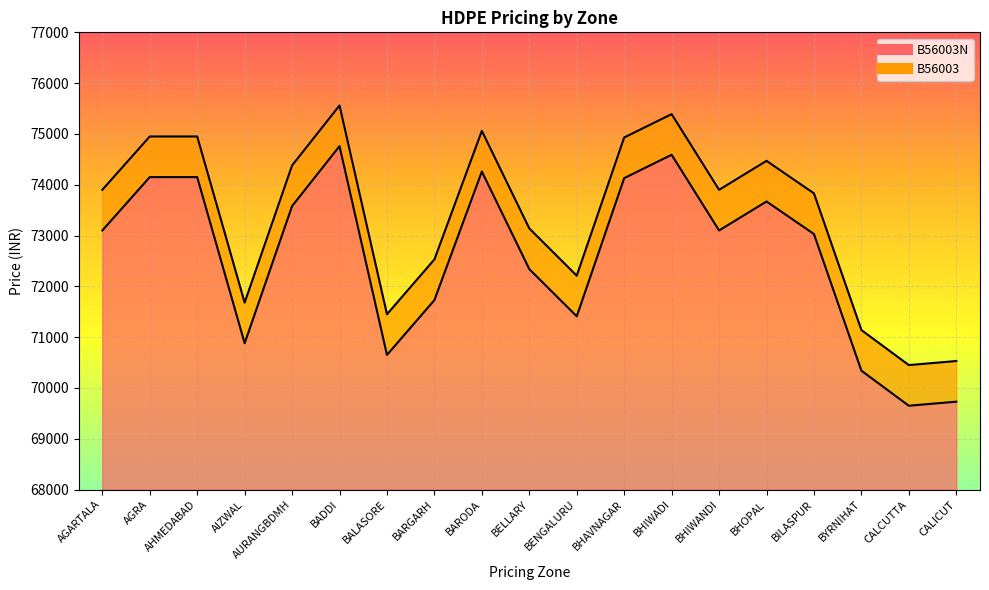

What is the label of the 7th point from the right?

BHIWADI